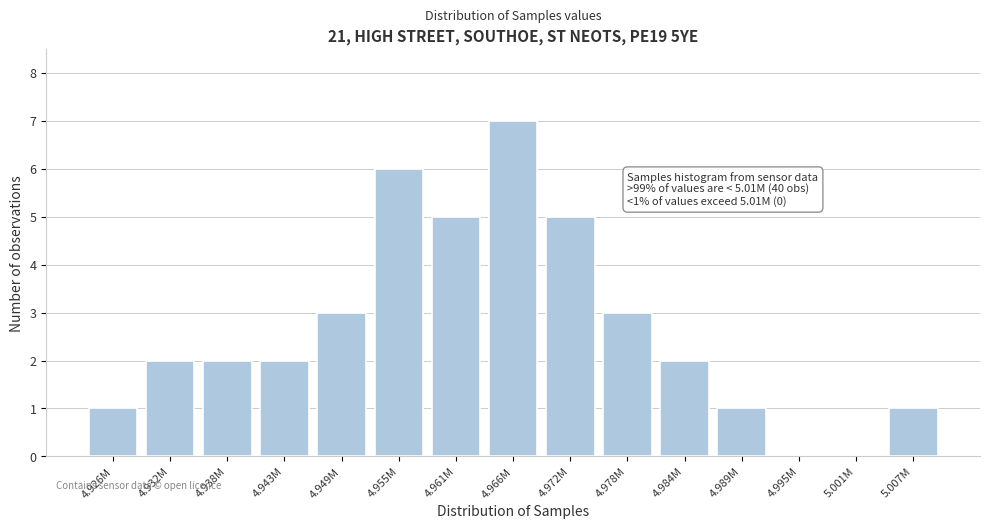

Reading left to right, extract all data points from this chart.

4.926M=1	4.932M=2	4.938M=2	4.943M=2	4.949M=3	4.955M=6	4.961M=5	4.966M=7	4.972M=5	4.978M=3	4.984M=2	4.989M=1	4.995M=0	5.001M=0	5.007M=1